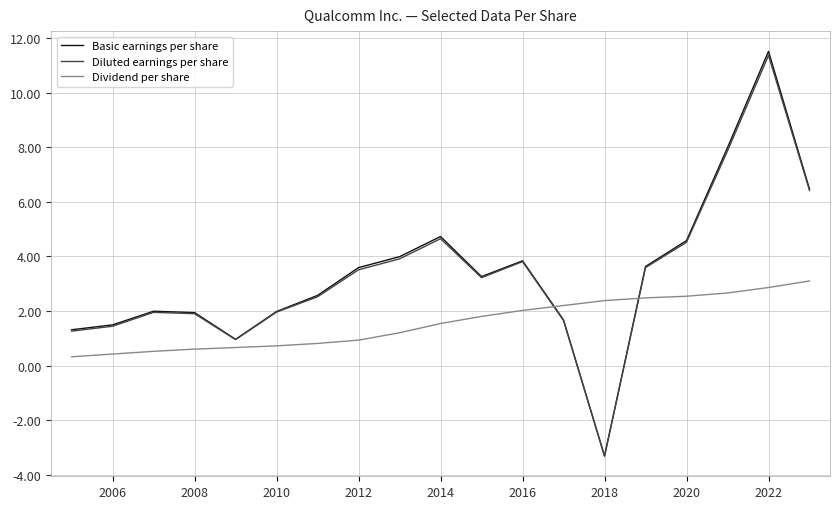

What is the minimum value for Diluted earnings per share?

-3.3